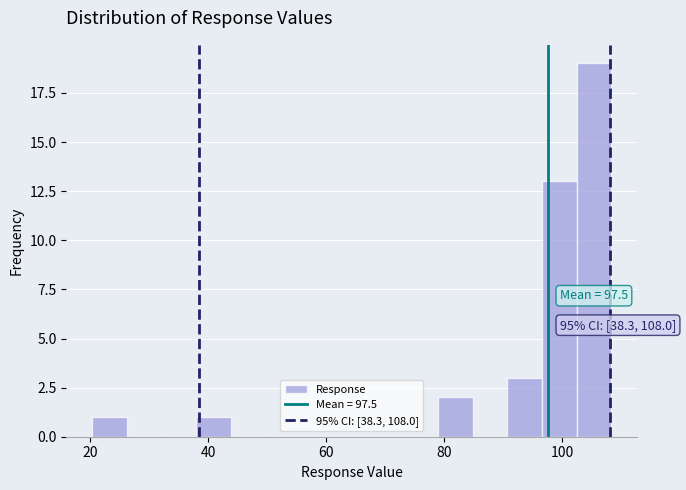

Read against the x-axis, roughly where is the centre of the tallest bar?

106